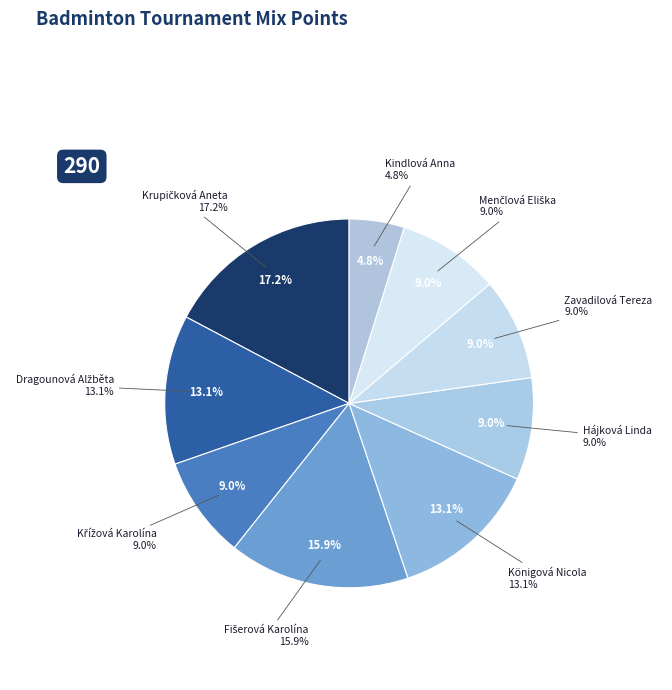

How many segments does this pie chart have?

9